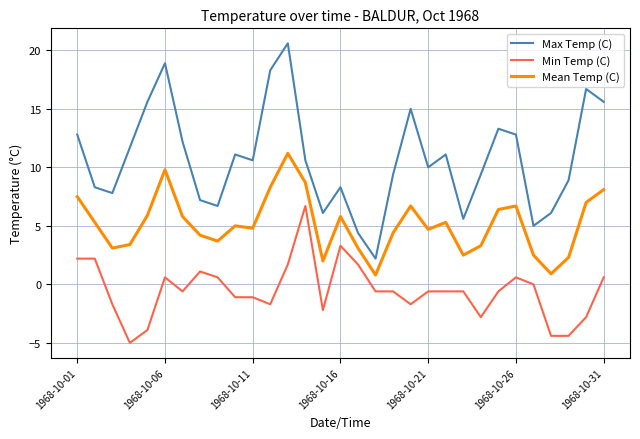

Which series has the widest spread of values?

Max Temp (C)